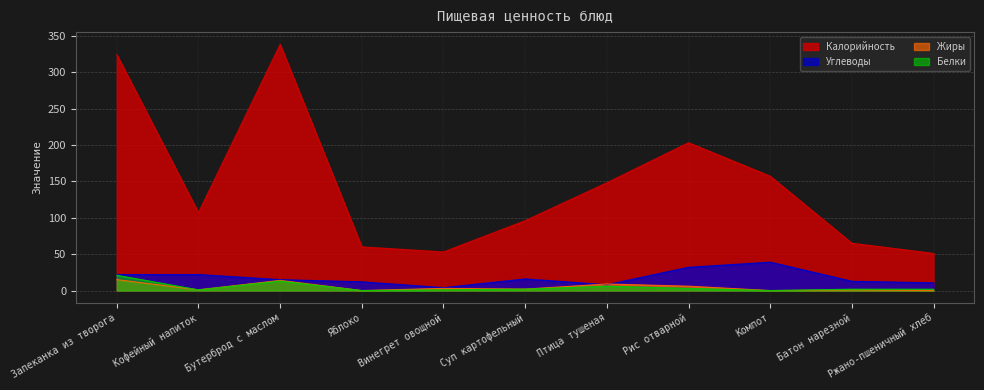

True or false: Углеводы and Белки intersect in this chart.

False